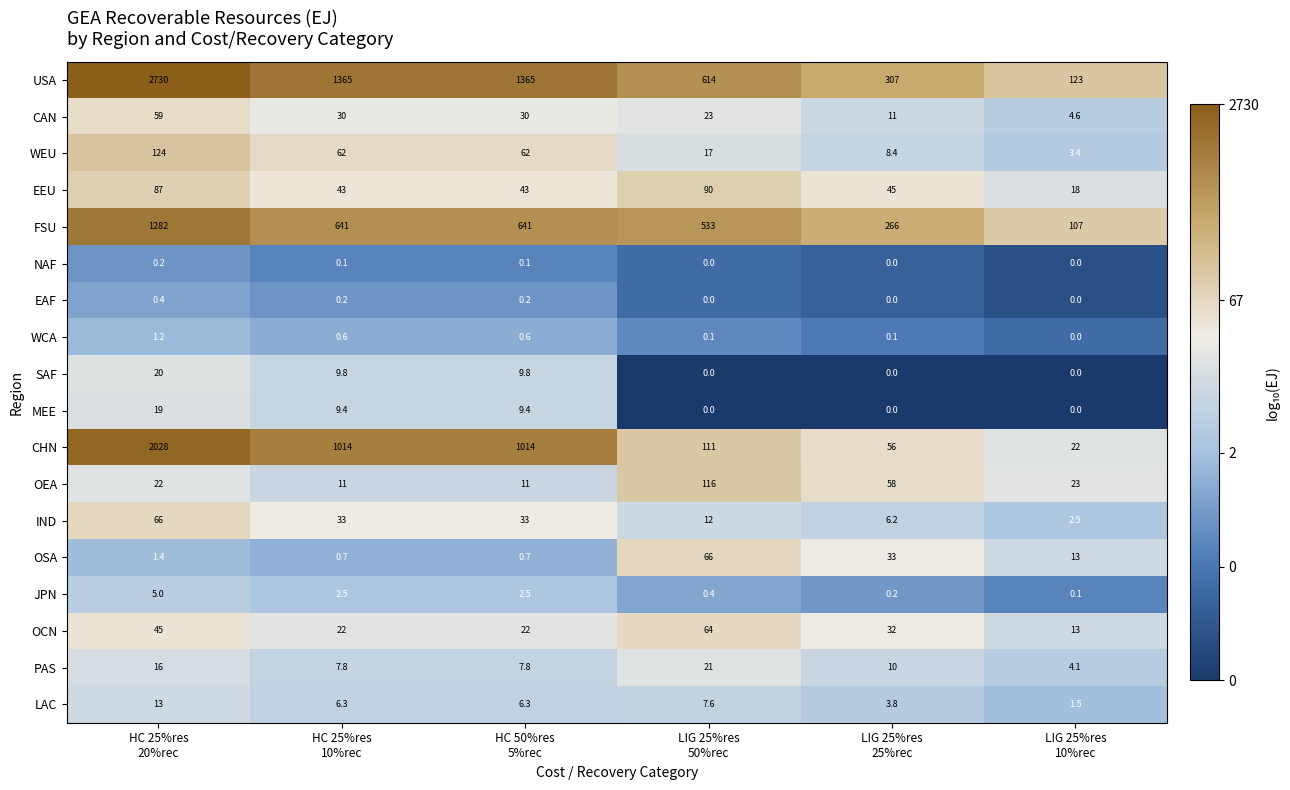

Which series has the largest range (max minus min)?

USA